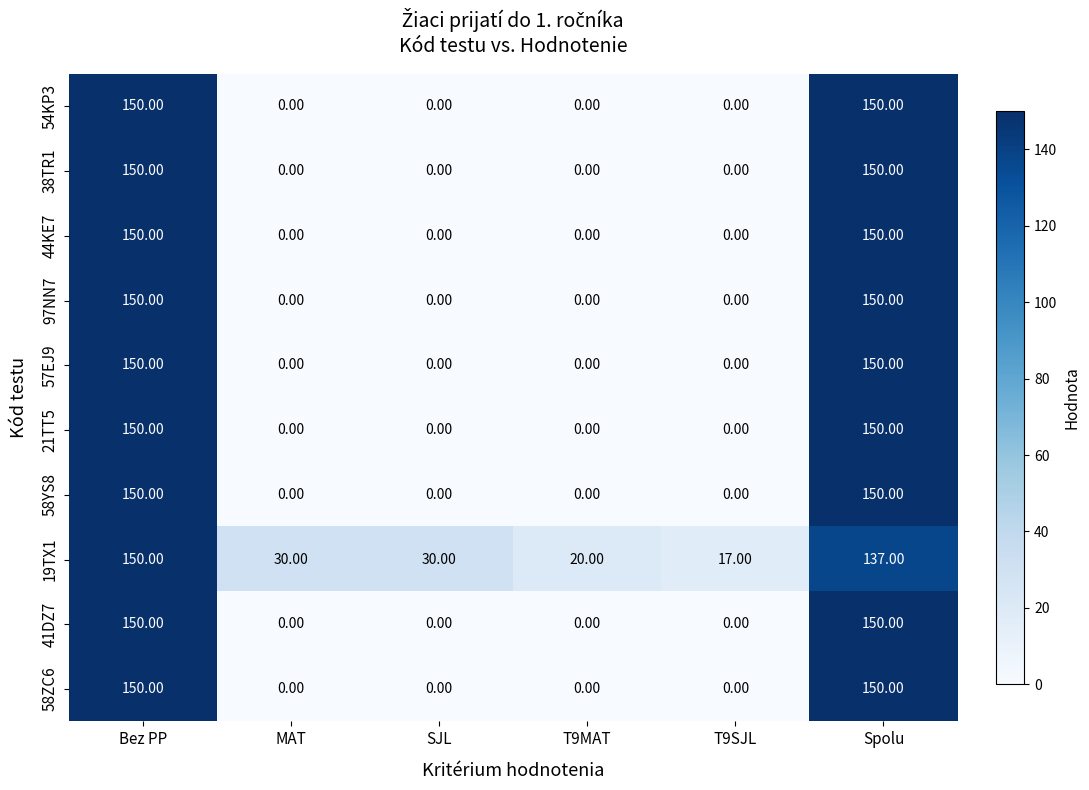

What is the sum of all 58YS8 values?

300